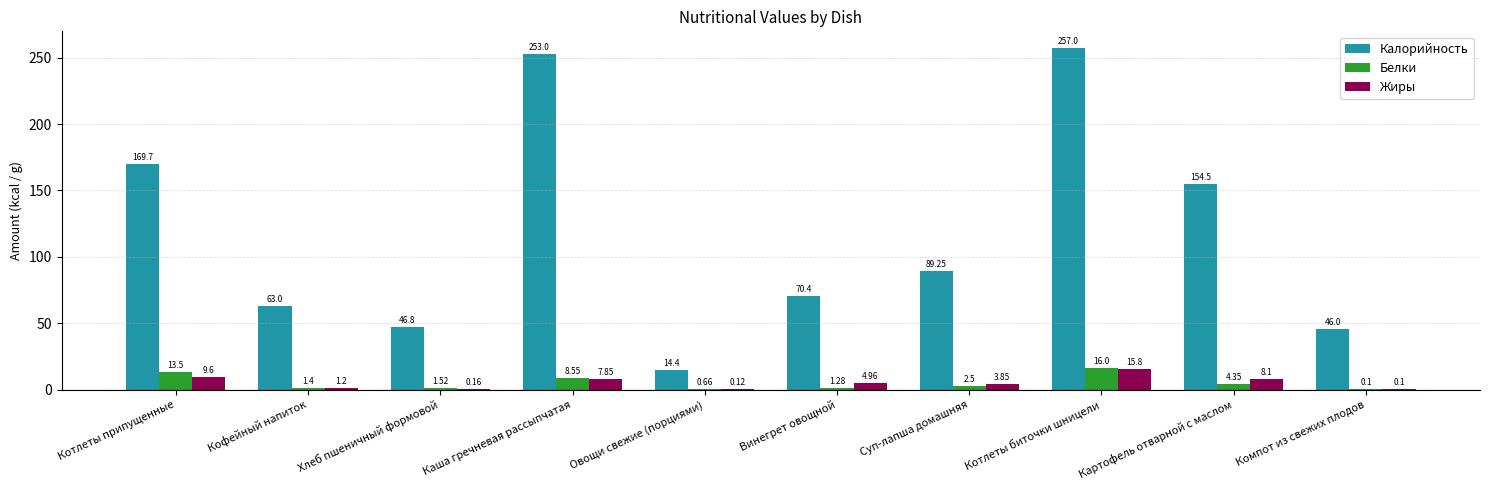

What is the sum of all Белки values?

49.9